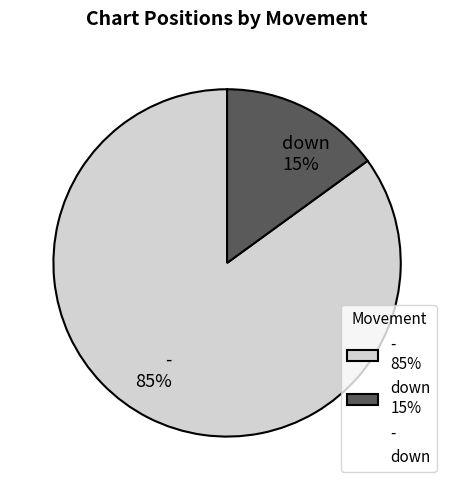

Count the number of slices in the pie.

2